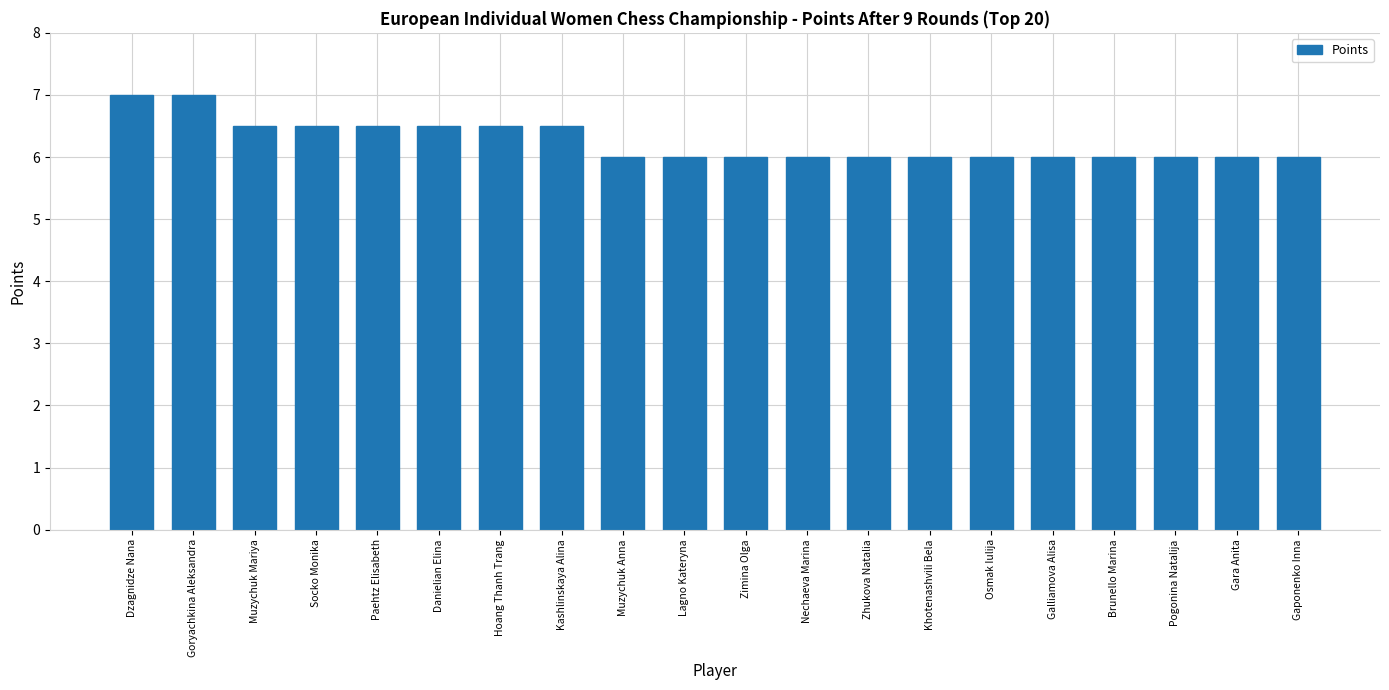

Does the chart contain stacked bars?

No